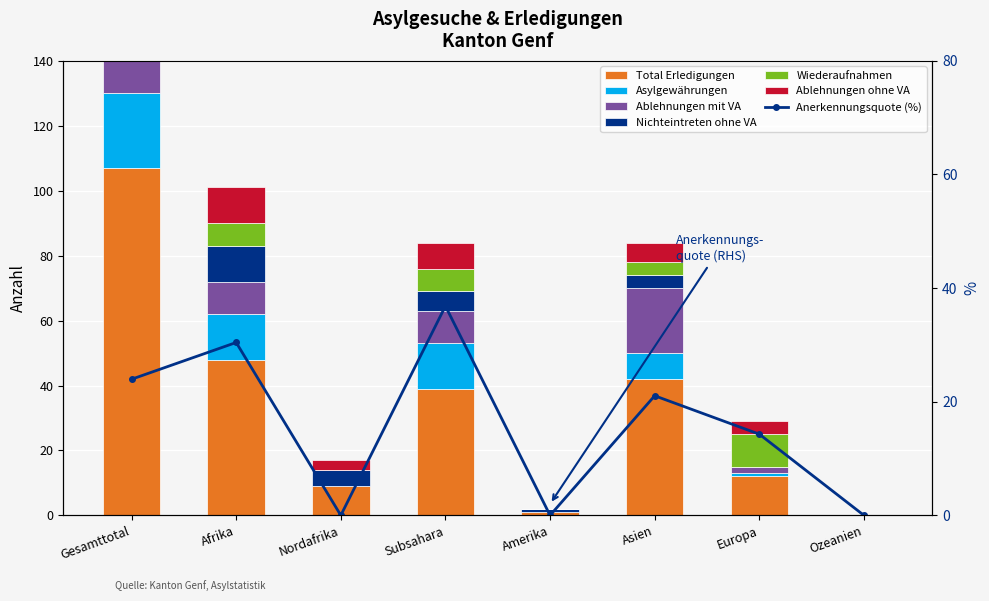

Between Subsahara and Asien, which series saw the biggest shift?

Ablehnungen mit VA